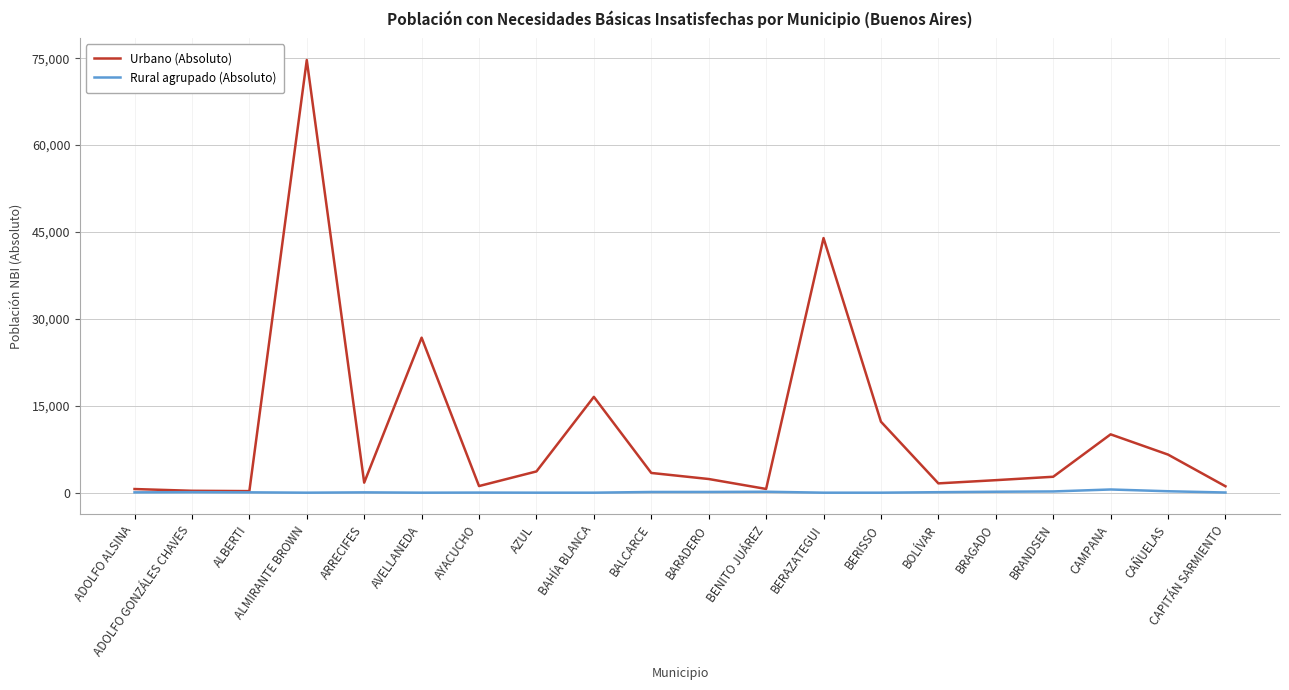

What is the difference between the maximum and minimum values in the Rural agrupado (Absoluto) series?

552